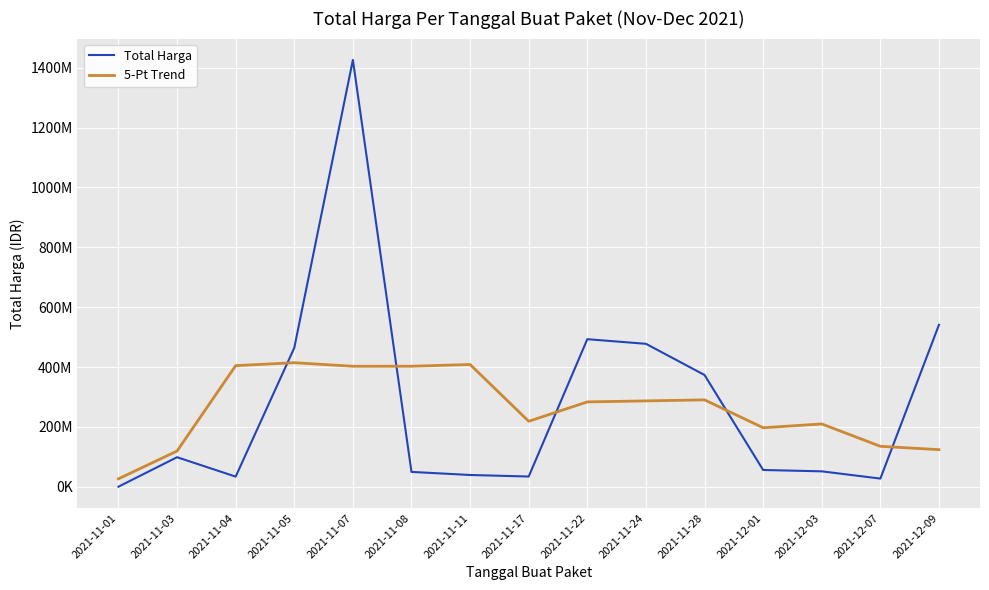

Reading left to right, extract all data points from this chart.

Total Harga: 333600	98772570	34000000	464002100	1425867900	49730040	39440000	34292000	493000000	477600000	373404000	56152800	51601000	27412000	541071000
5-Pt Trend: 26621234	119421654	404595234	414474522	402608008	402666408	408465988	218812408	283547200	286889760	290351560	197233960	209928160	135247360	124016800